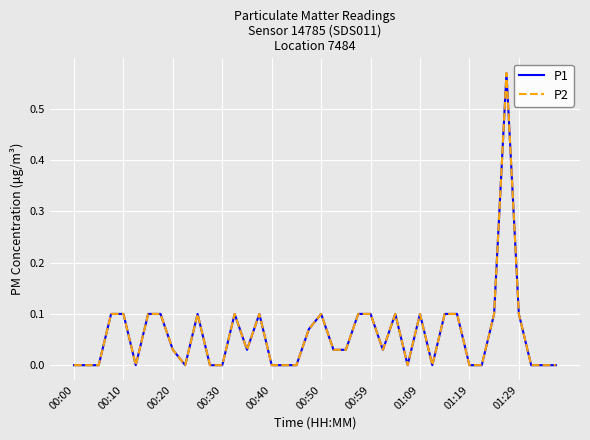

Is this an area chart (filled region under the line)?

No